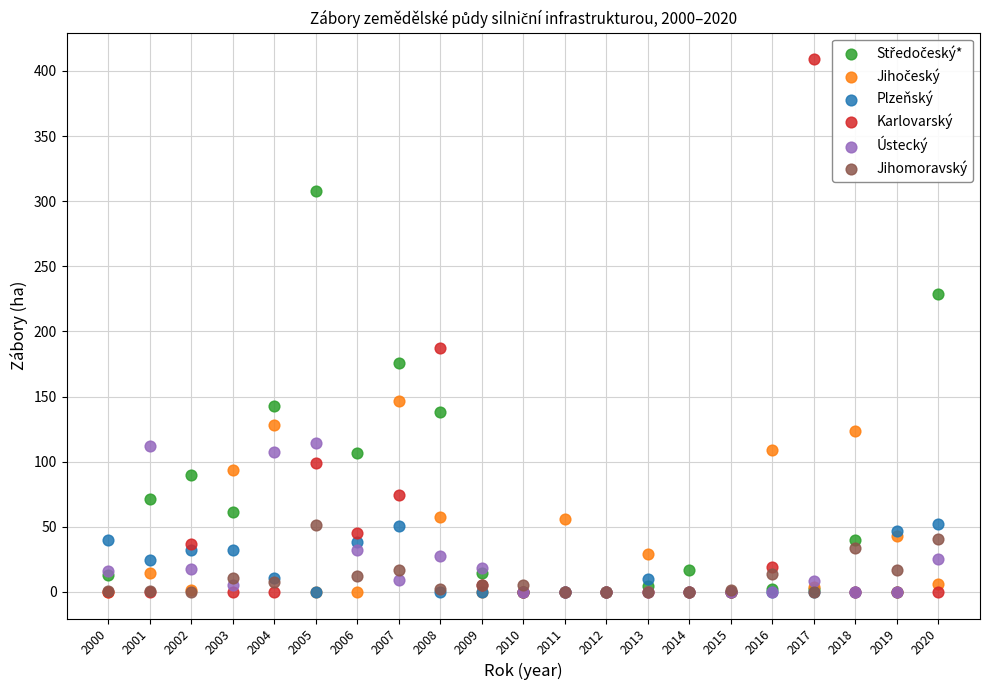

Across all series, what Y value is closest to 204?

187.6